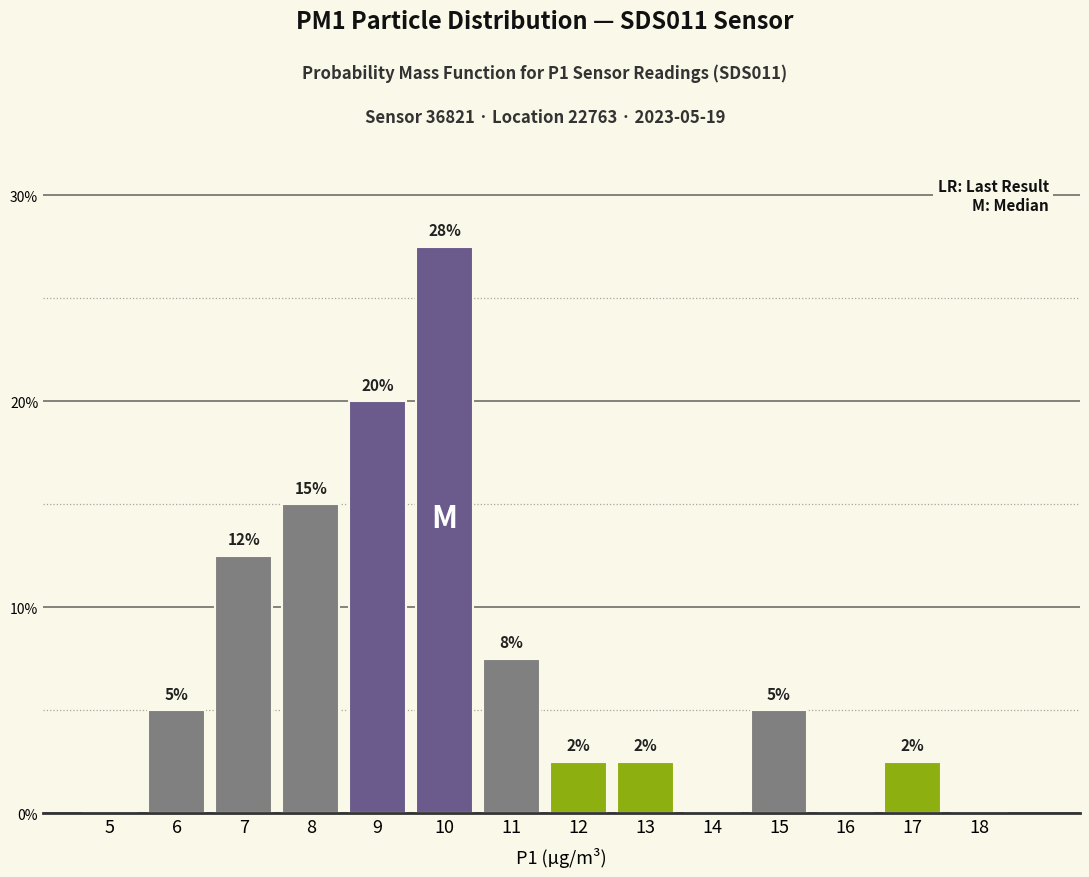

Are the bars horizontal?

No